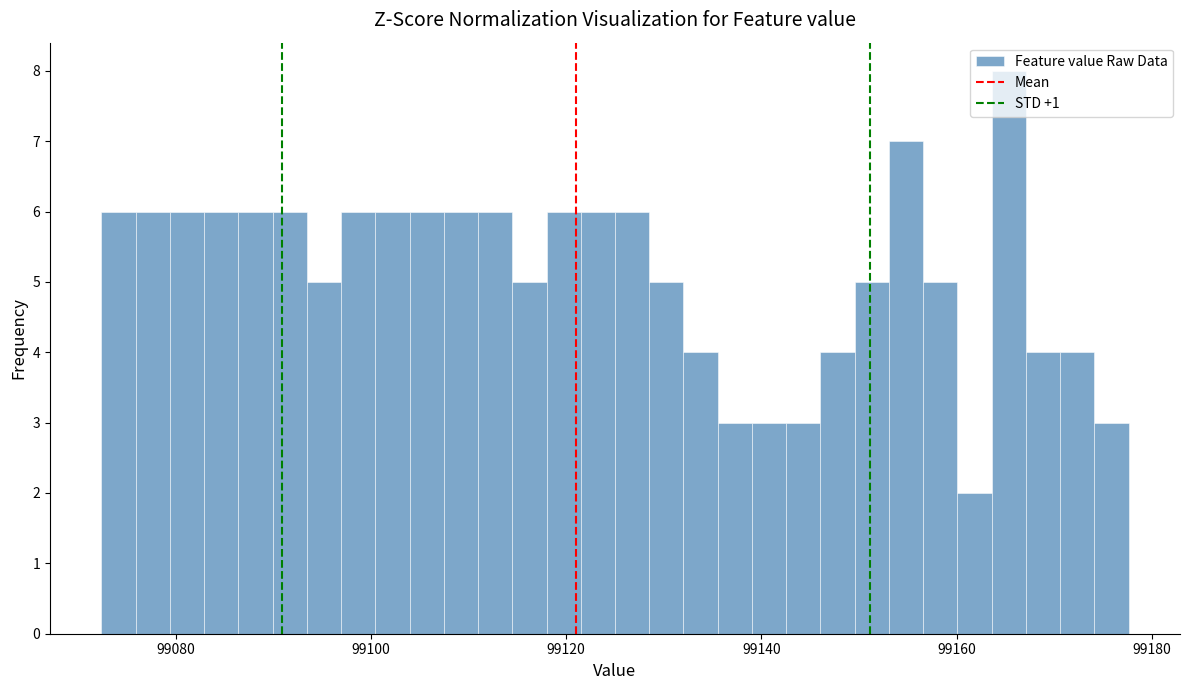

Around what value on the x-axis is the tallest bar? Give the approximate position of its centre, as read against the axis.

99166